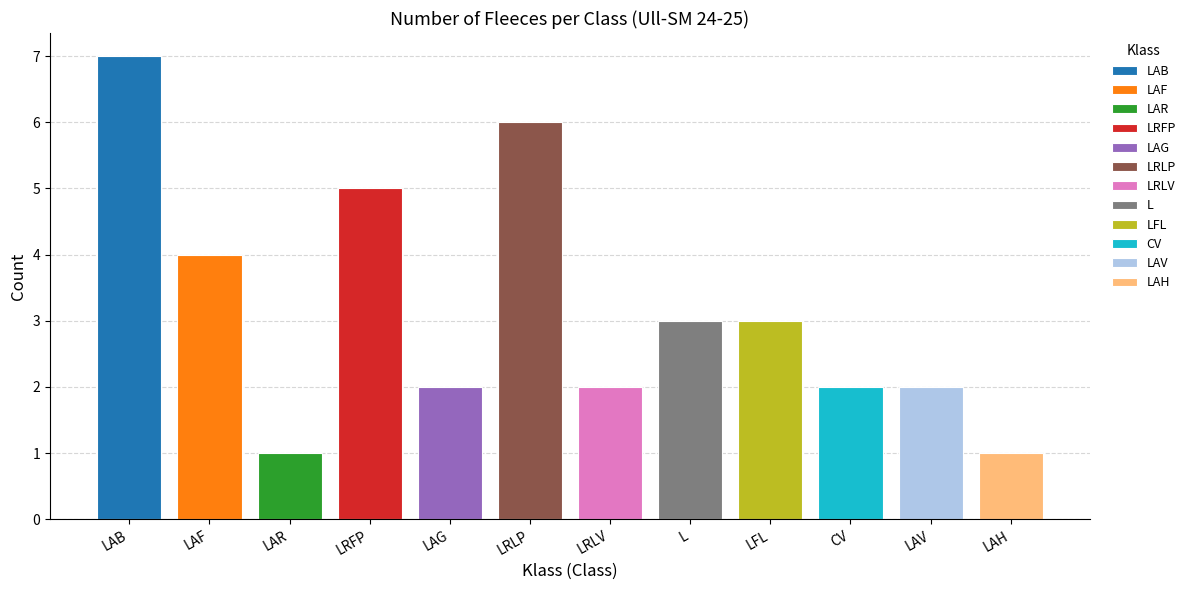

How many series are shown in this chart?

1